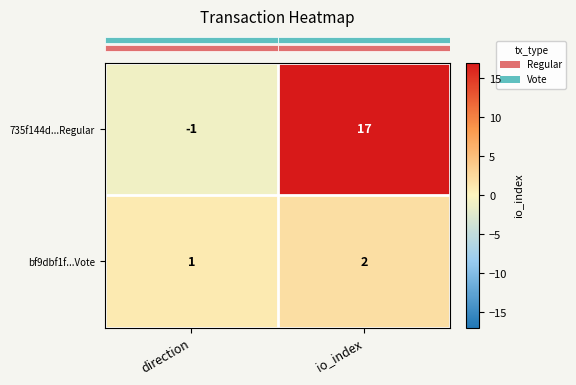

Rank the series by their maximum value, from lowest to highest.

bf9dbf1f...Vote, 735f144d...Regular